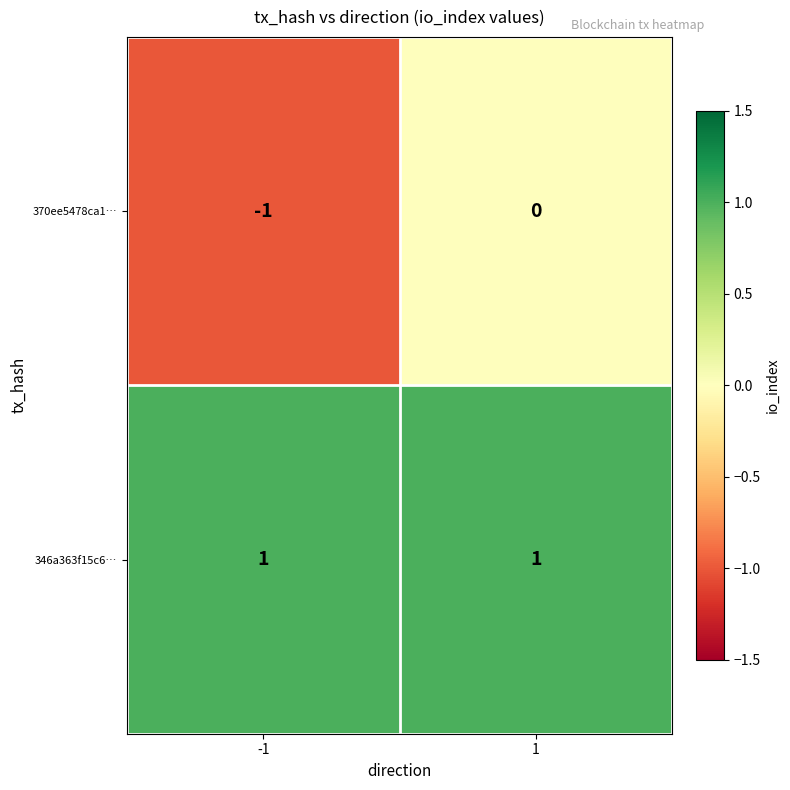

The 370ee5478ca1… series shows 0 at -1. True or false?

False